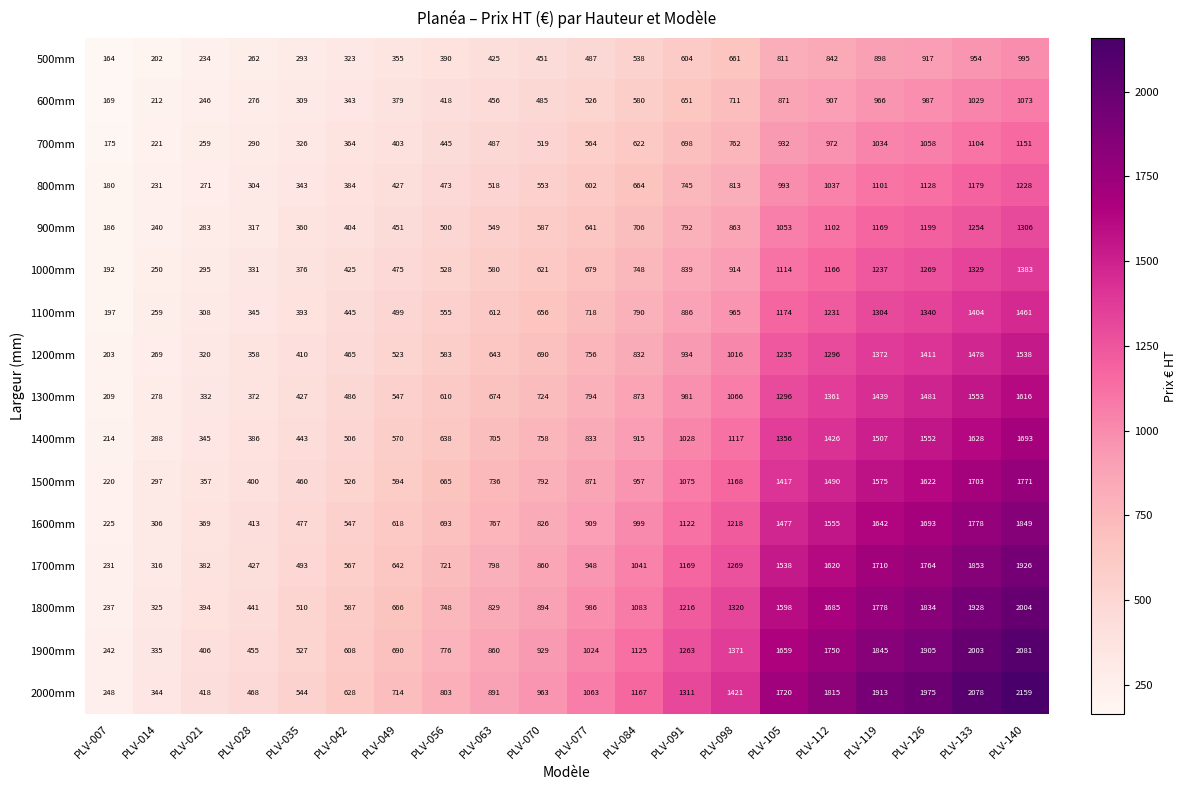

Is it true that 1600mm equals 826 at PLV-070?

True